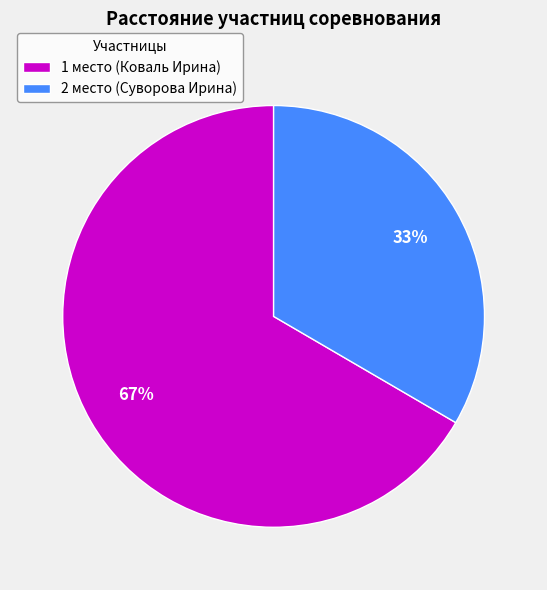

How many slices are in this pie chart?

2